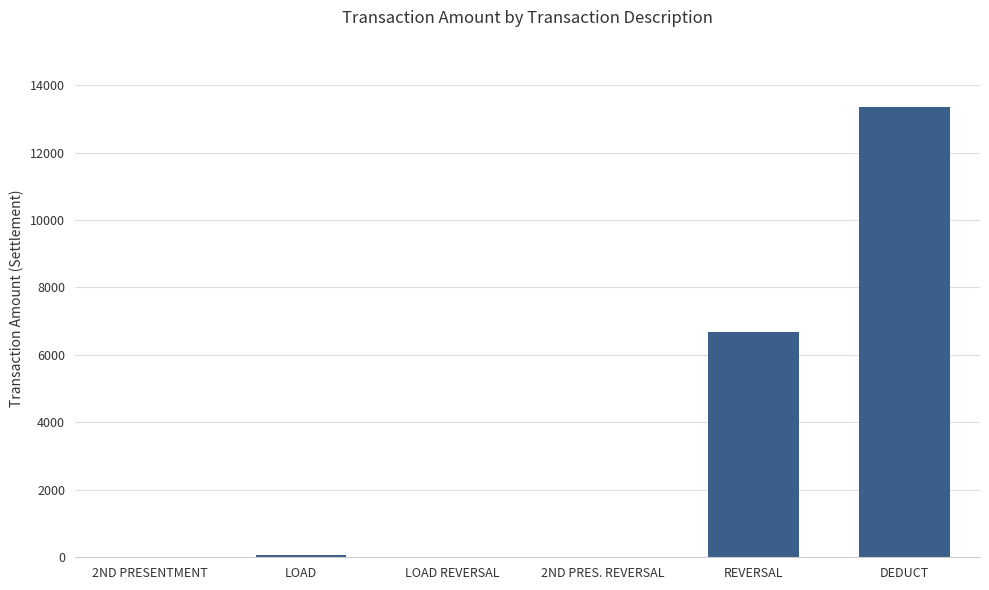

The chart shows a value of 3028.8 at REVERSAL. True or false?

False